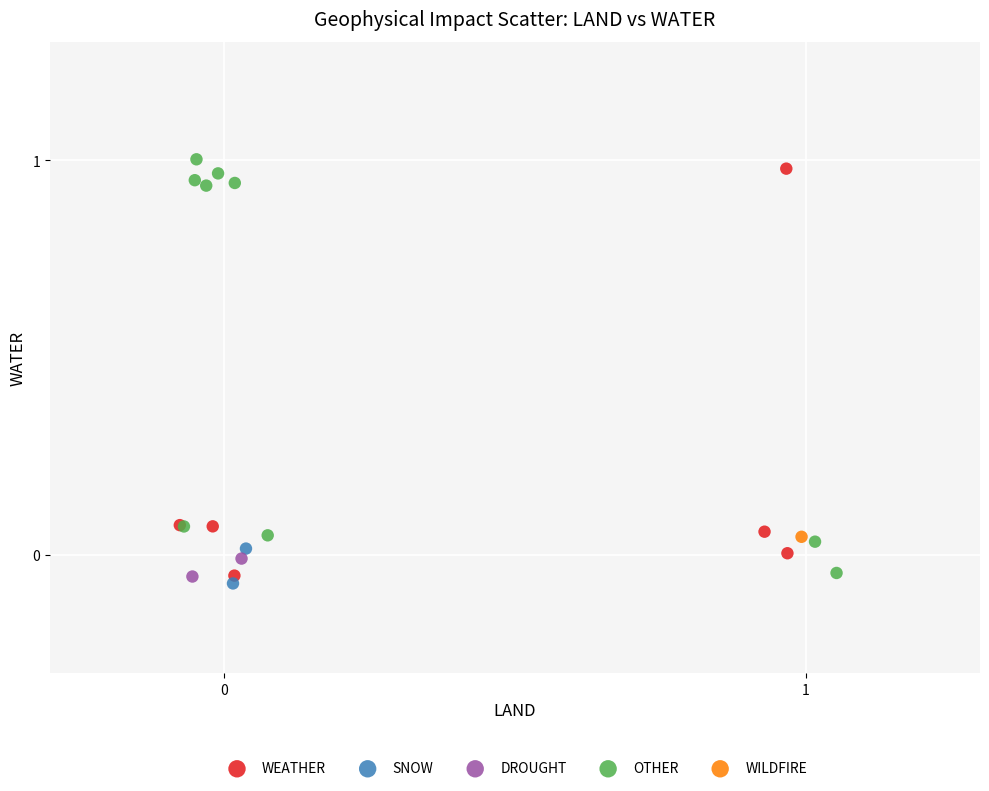

What are all the series names shown in the legend?

WEATHER, SNOW, DROUGHT, OTHER, WILDFIRE